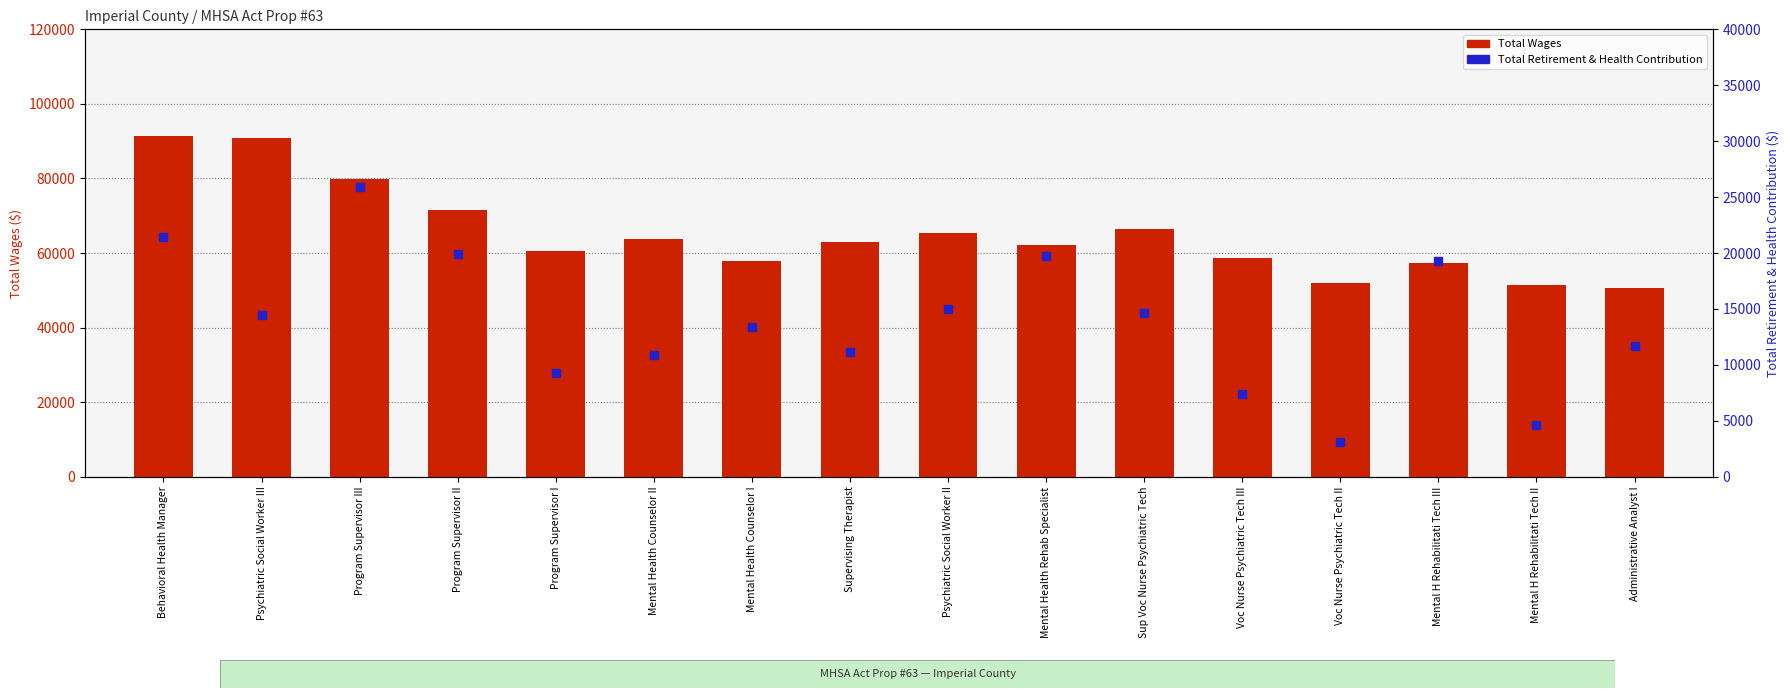

What are all the series names shown in the legend?

Total Wages, Total Retirement & Health Contribution